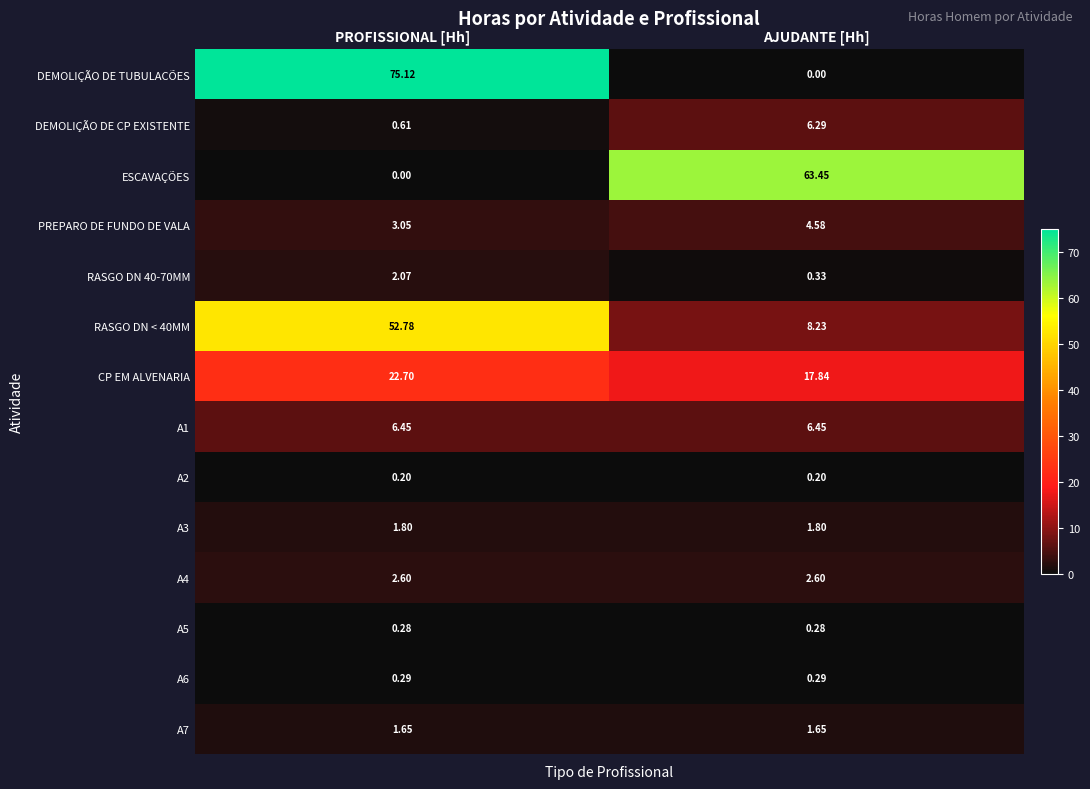

Which series changed the most between PROFISSIONAL [Hh] and AJUDANTE [Hh]?

DEMOLIÇÃO DE TUBULACÕES